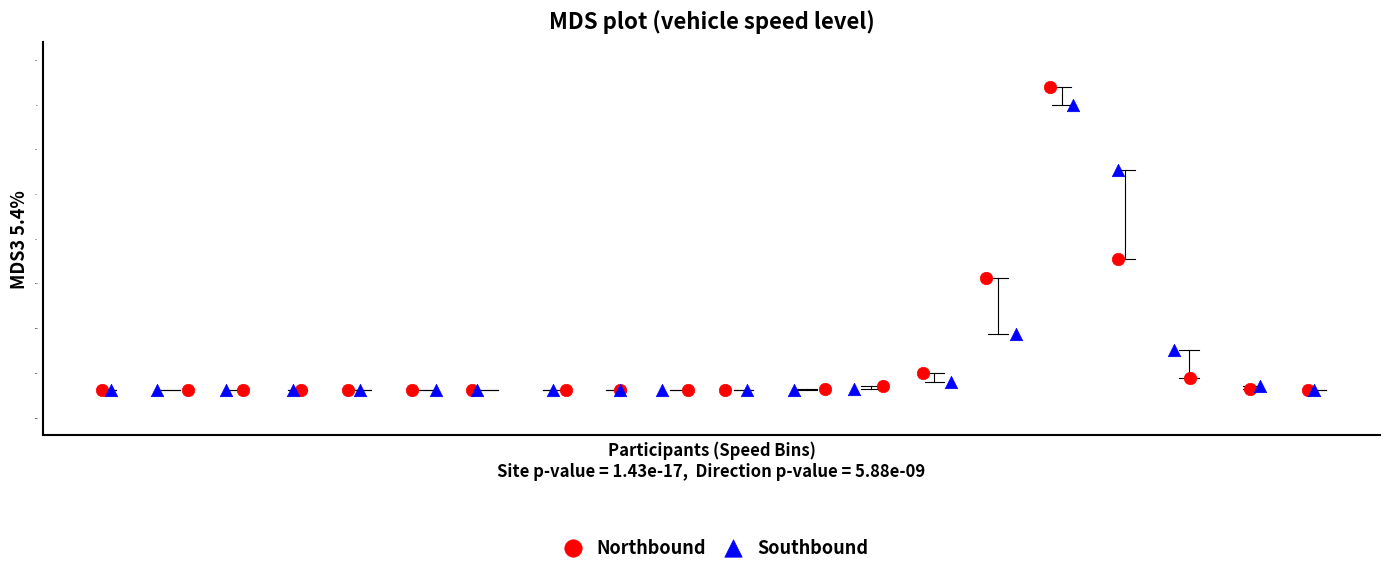

Which series has the largest Y range (max minus min)?

Northbound